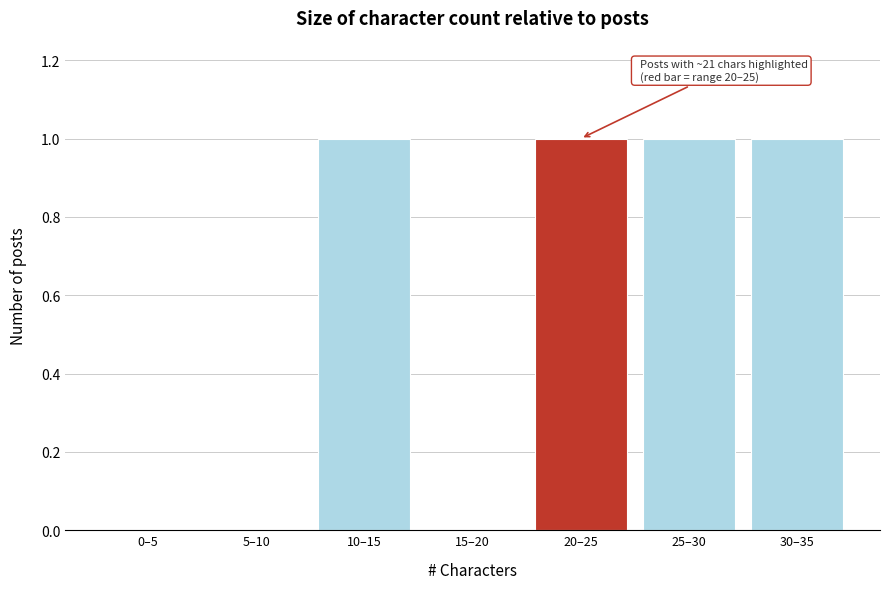

Reading left to right, list all the values displayed in this chart.

0–5=0	5–10=0	10–15=1	15–20=0	20–25=1	25–30=1	30–35=1